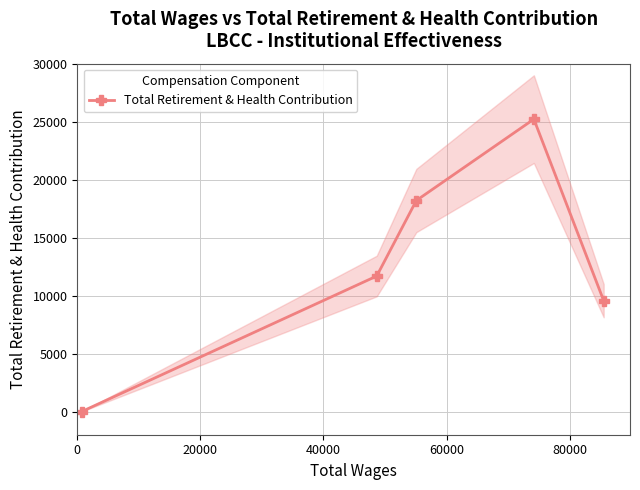

How many interior local peaks does the Total Retirement & Health Contribution series have?

1